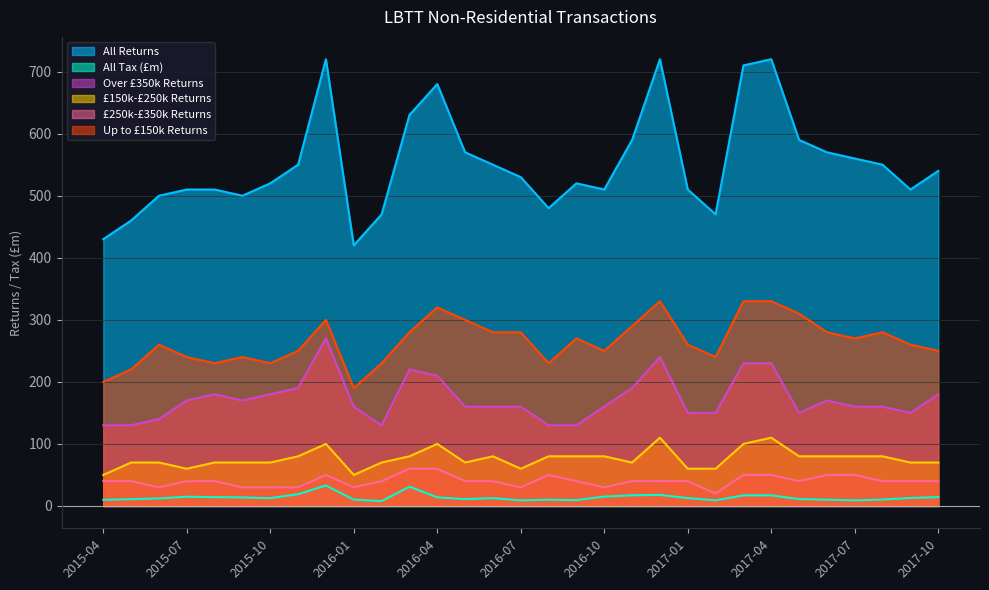

Reading left to right, extract all data points from this chart.

All Returns: 430.0	460.0	500.0	510.0	510.0	500.0	520.0	550.0	720.0	420.0	470.0	630.0	680.0	570.0	550.0	530.0	480.0	520.0	510.0	590.0	720.0	510.0	470.0	710.0	720.0	590.0	570.0	560.0	550.0	510.0	540.0
All Tax (£m): 9.9	11.0	12.1	14.9	14.2	13.8	12.5	19.0	33.0	10.2	7.8	31.0	13.9	11.0	12.6	9.0	10.1	9.4	15.1	17.2	17.8	12.7	9.1	17.1	17.1	11.1	10.1	9.0	10.3	12.9	14.3
Over £350k Returns: 130.0	130.0	140.0	170.0	180.0	170.0	180.0	190.0	270.0	160.0	130.0	220.0	210.0	160.0	160.0	160.0	130.0	130.0	160.0	190.0	240.0	150.0	150.0	230.0	230.0	150.0	170.0	160.0	160.0	150.0	180.0
£150k-£250k Returns: 50.0	70.0	70.0	60.0	70.0	70.0	70.0	80.0	100.0	50.0	70.0	80.0	100.0	70.0	80.0	60.0	80.0	80.0	80.0	70.0	110.0	60.0	60.0	100.0	110.0	80.0	80.0	80.0	80.0	70.0	70.0
£250k-£350k Returns: 40.0	40.0	30.0	40.0	40.0	30.0	30.0	30.0	50.0	30.0	40.0	60.0	60.0	40.0	40.0	30.0	50.0	40.0	30.0	40.0	40.0	40.0	20.0	50.0	50.0	40.0	50.0	50.0	40.0	40.0	40.0
Up to £150k Returns: 200.0	220.0	260.0	240.0	230.0	240.0	230.0	250.0	300.0	190.0	230.0	280.0	320.0	300.0	280.0	280.0	230.0	270.0	250.0	290.0	330.0	260.0	240.0	330.0	330.0	310.0	280.0	270.0	280.0	260.0	250.0